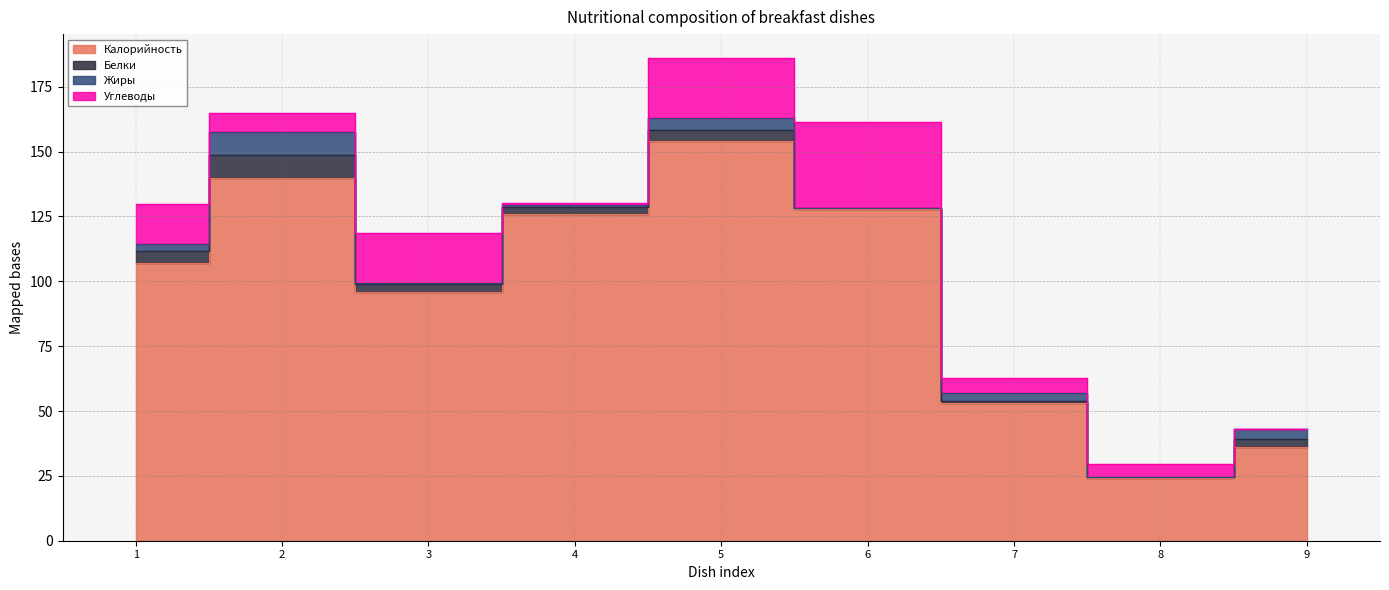

How many series are shown in this chart?

4